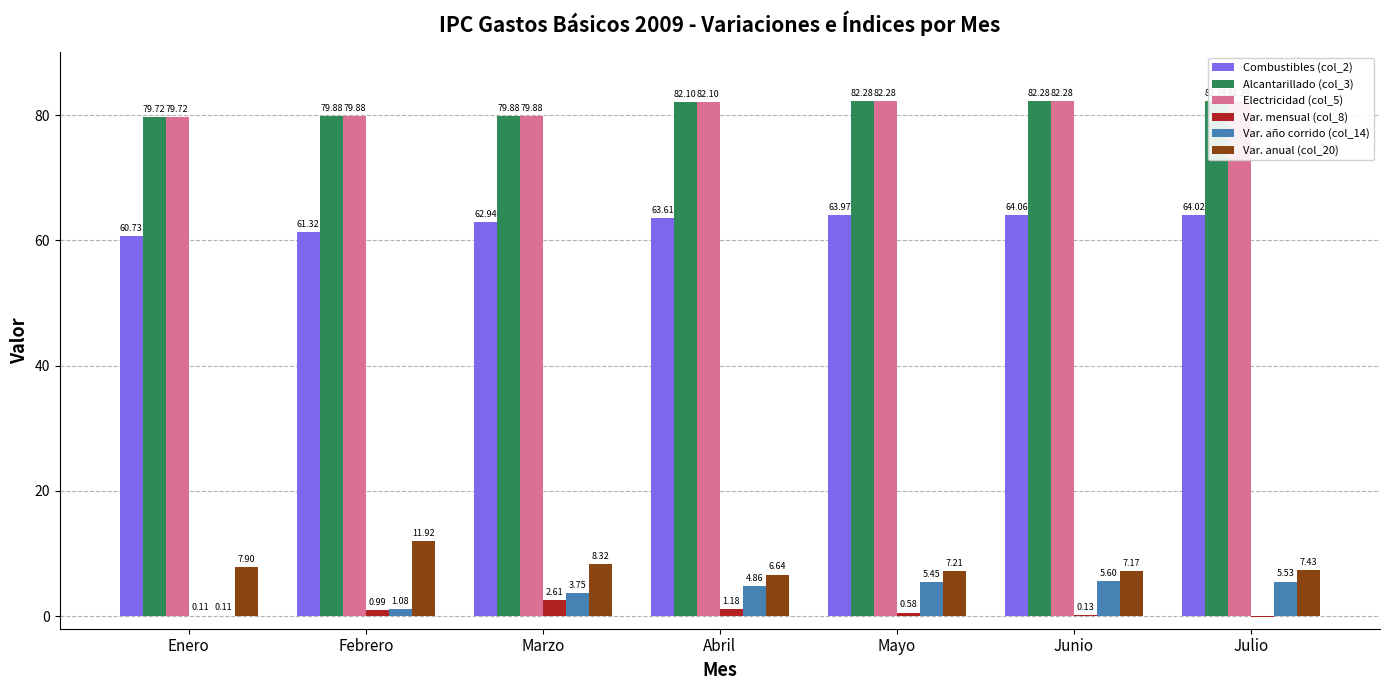

What are all the series names shown in the legend?

Combustibles (col_2), Alcantarillado (col_3), Electricidad (col_5), Var. mensual (col_8), Var. año corrido (col_14), Var. anual (col_20)